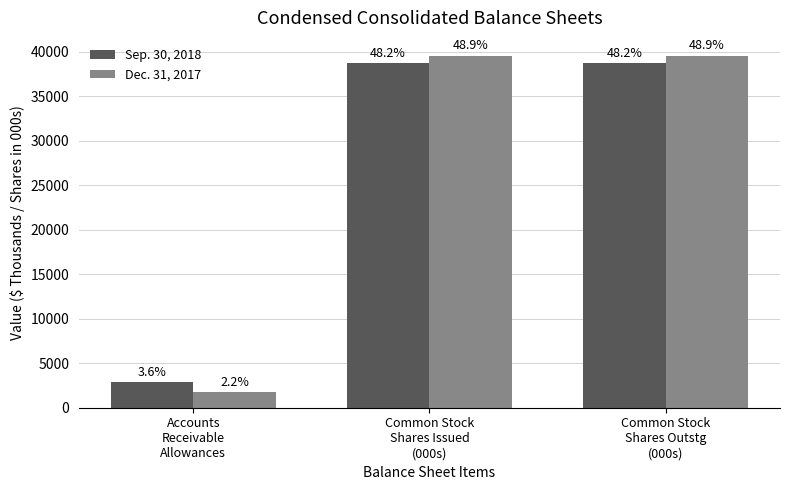

Which series has the widest spread of values?

Dec. 31, 2017